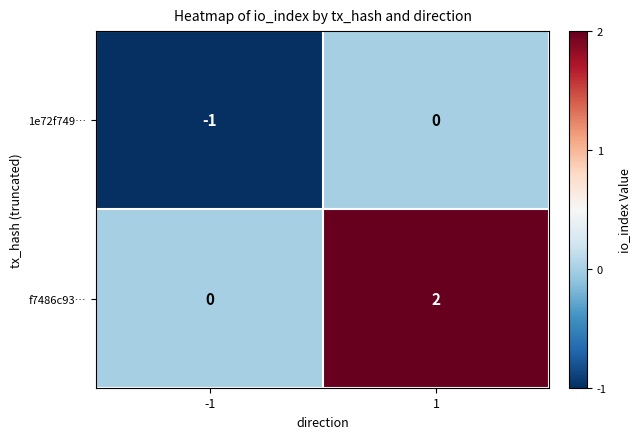

Which series has the largest total across all categories?

f7486c93…